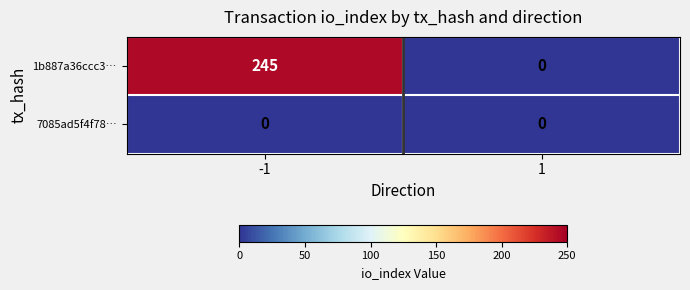

Which series has the largest range (max minus min)?

1b887a36ccc3…